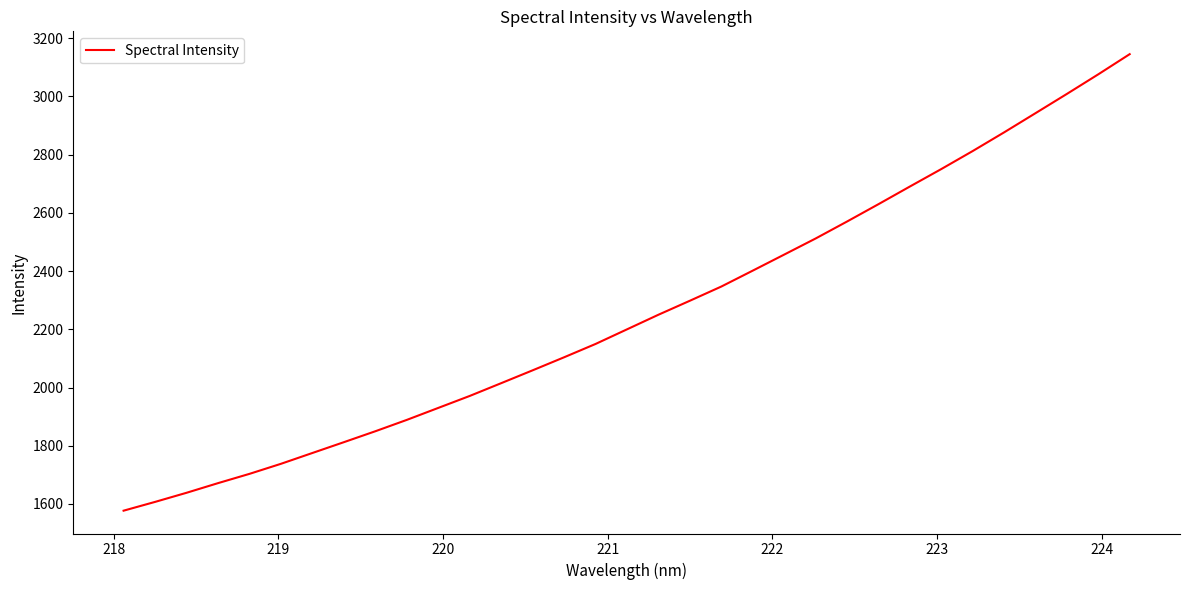

What is the smallest value displayed?

1576.9